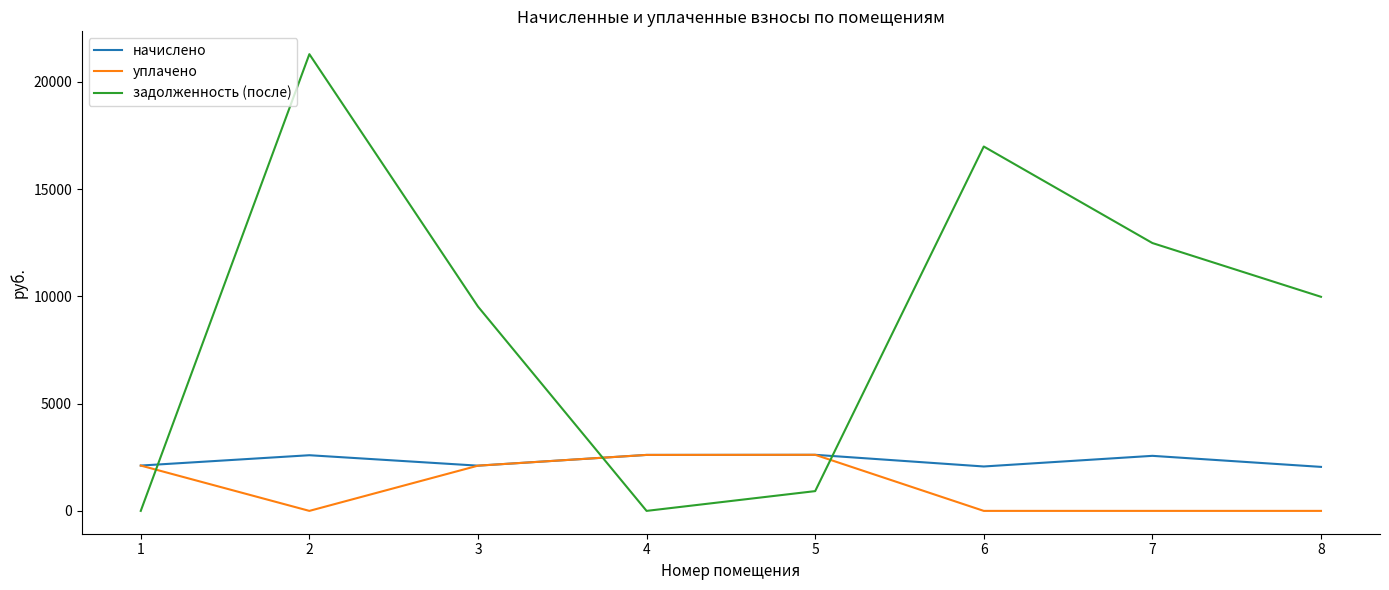

The задолженность (после) series shows 31420.8 at 2. True or false?

False